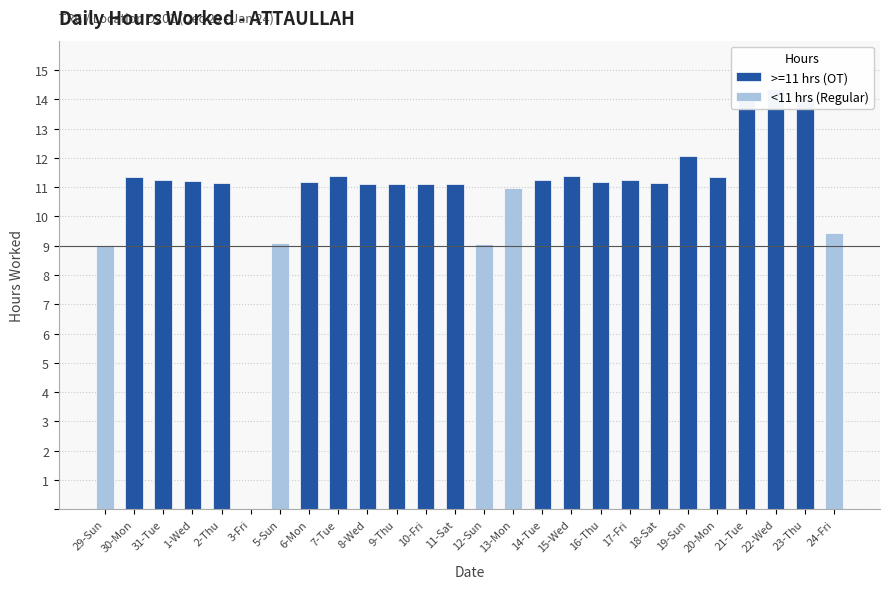

Where is <11 hrs (Regular) nearest to the value 5?

29-Sun